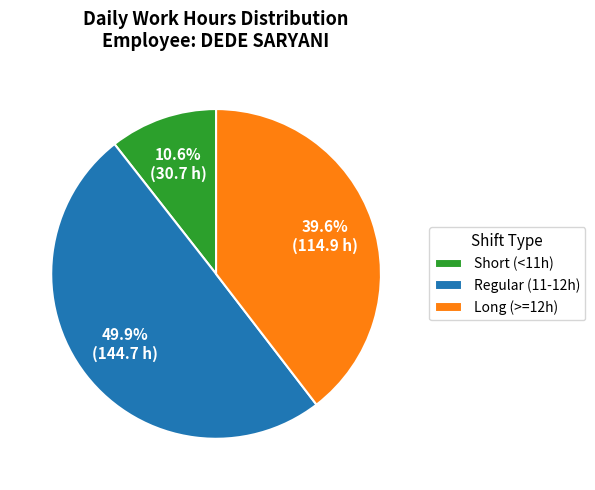

What percentage is NOT represented by Short (<11h)?

89.4%